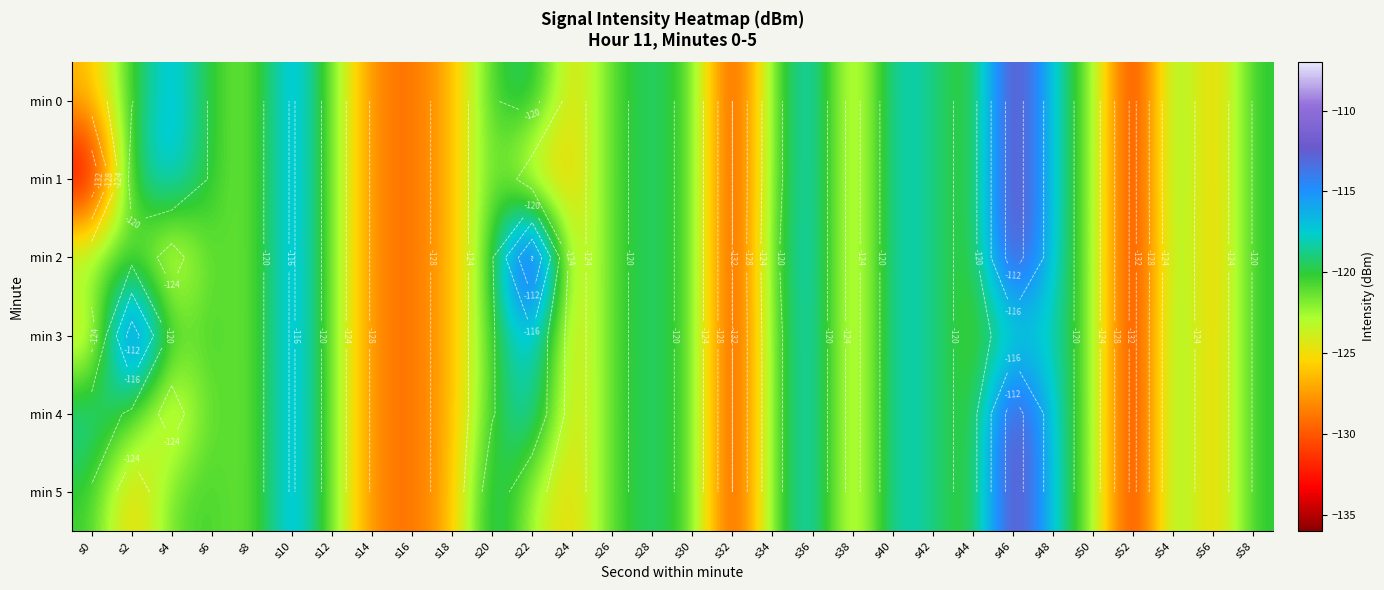

What is the difference between the maximum and minimum values in the min 1 series?

25.4